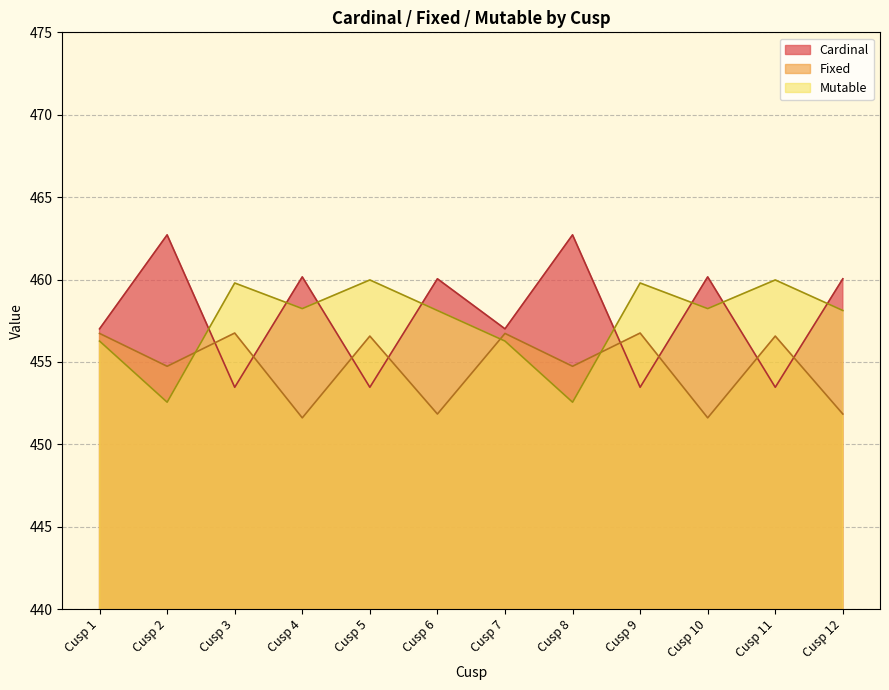

The value of Fixed at Cusp 1 is 293.5. True or false?

False